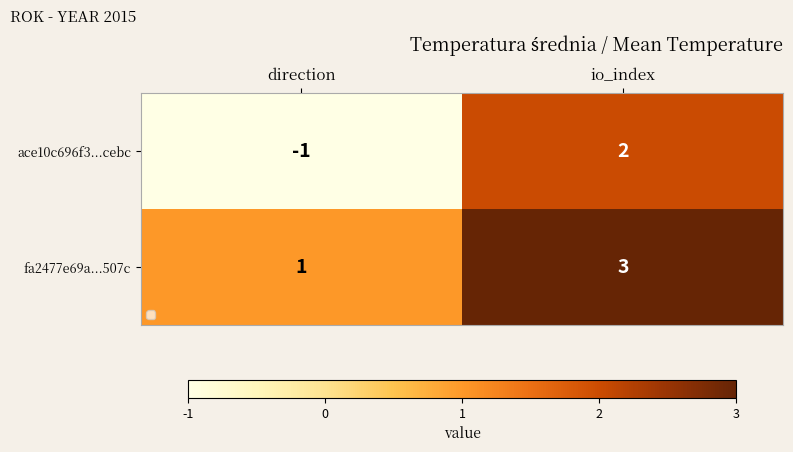

What is the approximate value of fa2477e69a...507c at io_index?

3